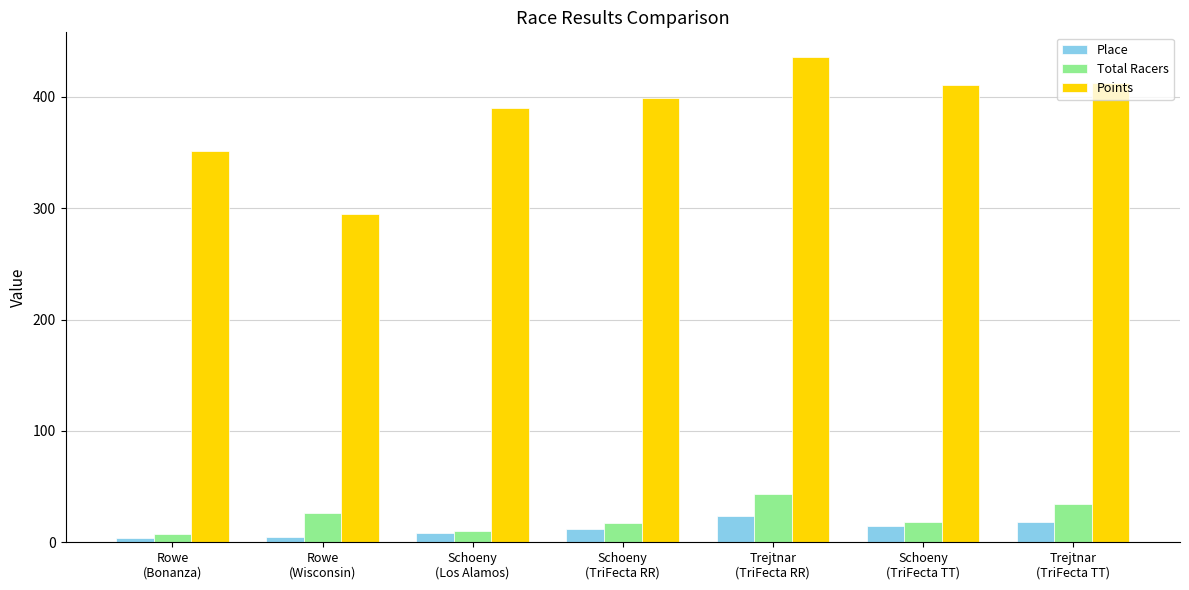

Is the value of Place at Rowe
(Wisconsin) greater than the value of Points at Trejtnar
(TriFecta TT)?

No